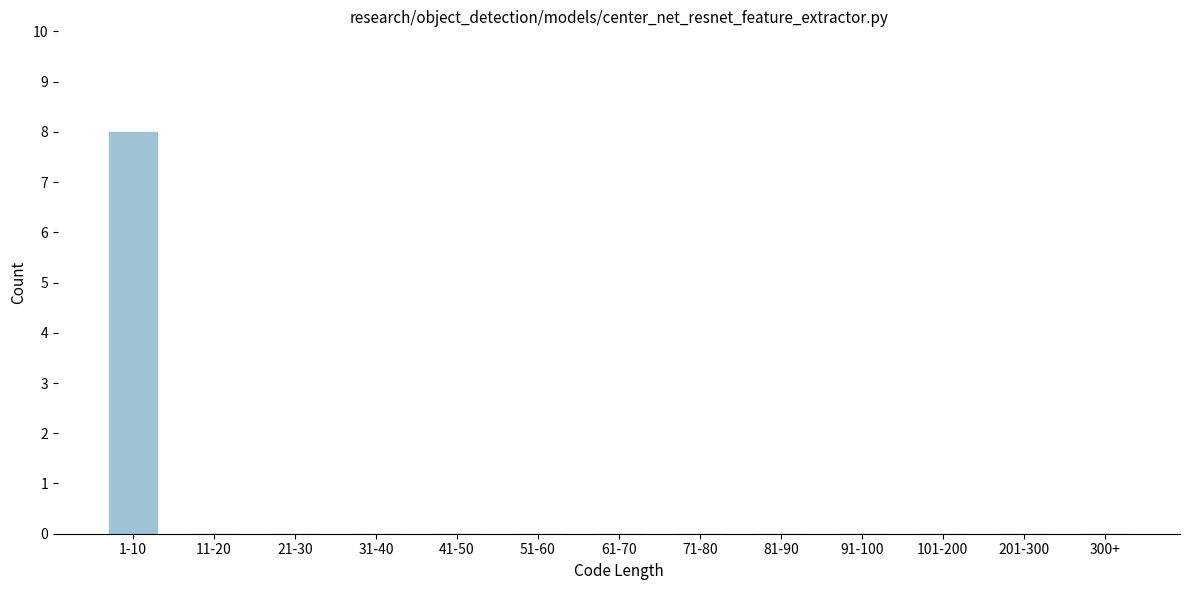

Reading right to left, extract all data points from this chart.

300+=0	201-300=0	101-200=0	91-100=0	81-90=0	71-80=0	61-70=0	51-60=0	41-50=0	31-40=0	21-30=0	11-20=0	1-10=8